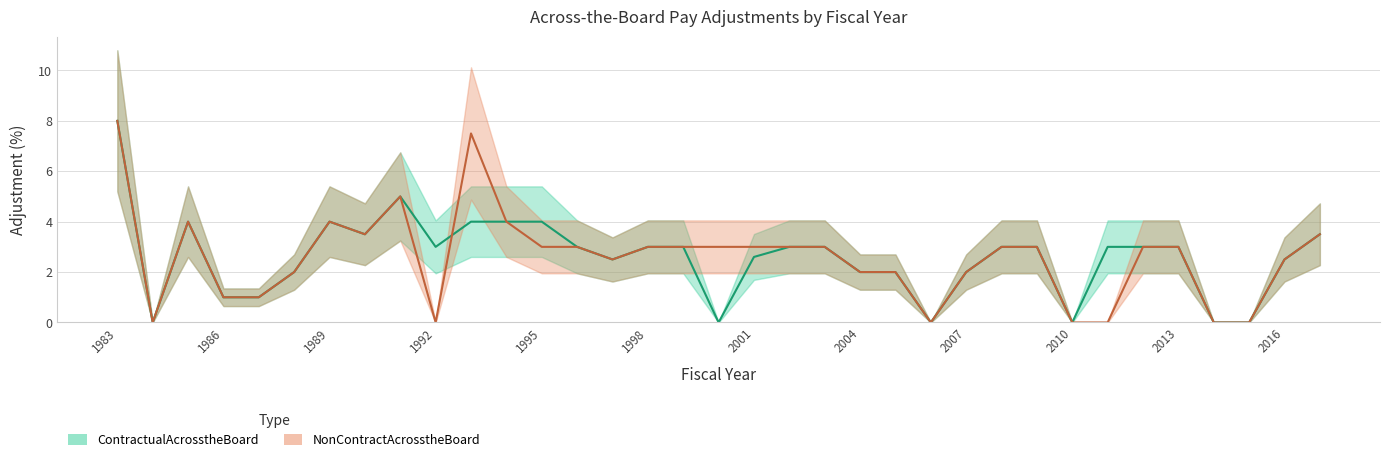

Is it true that NonContractAcrosstheBoard equals 1.1 at 2007?

False